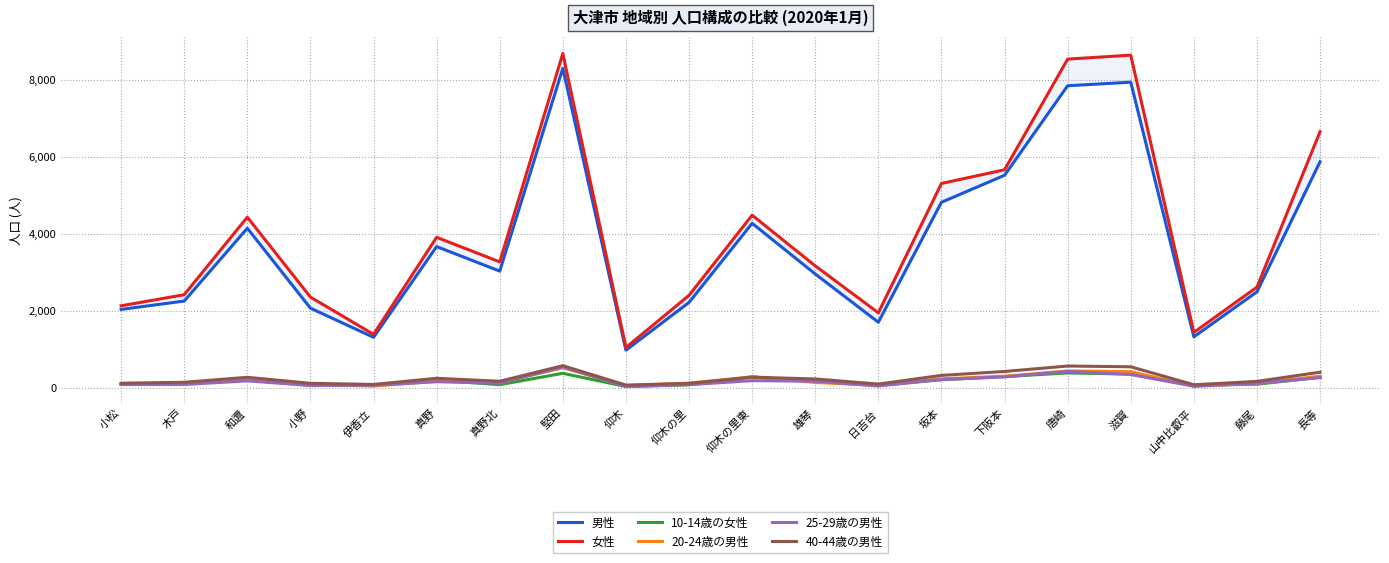

What is the greatest value displayed?

8695